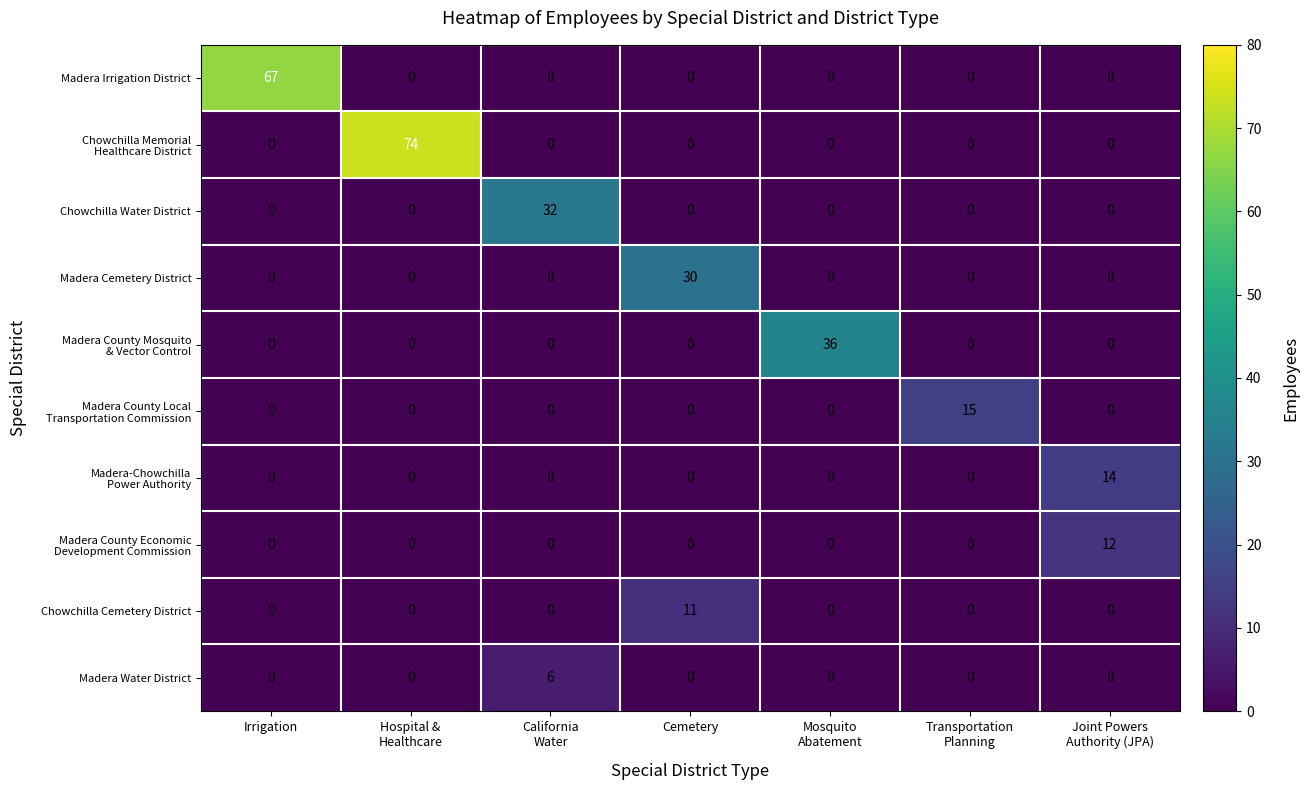

Between Cemetery and Transportation
Planning, which series saw the biggest shift?

Madera Cemetery District